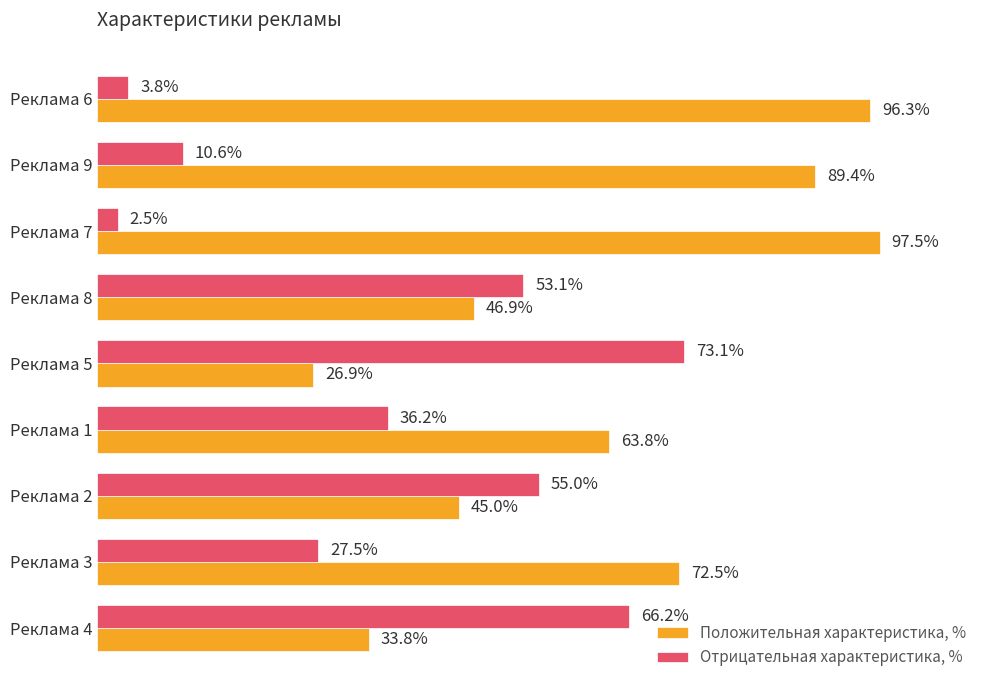

List the series in order of their overall mean, lowest first.

Отрицательная характеристика, %, Положительная характеристика, %